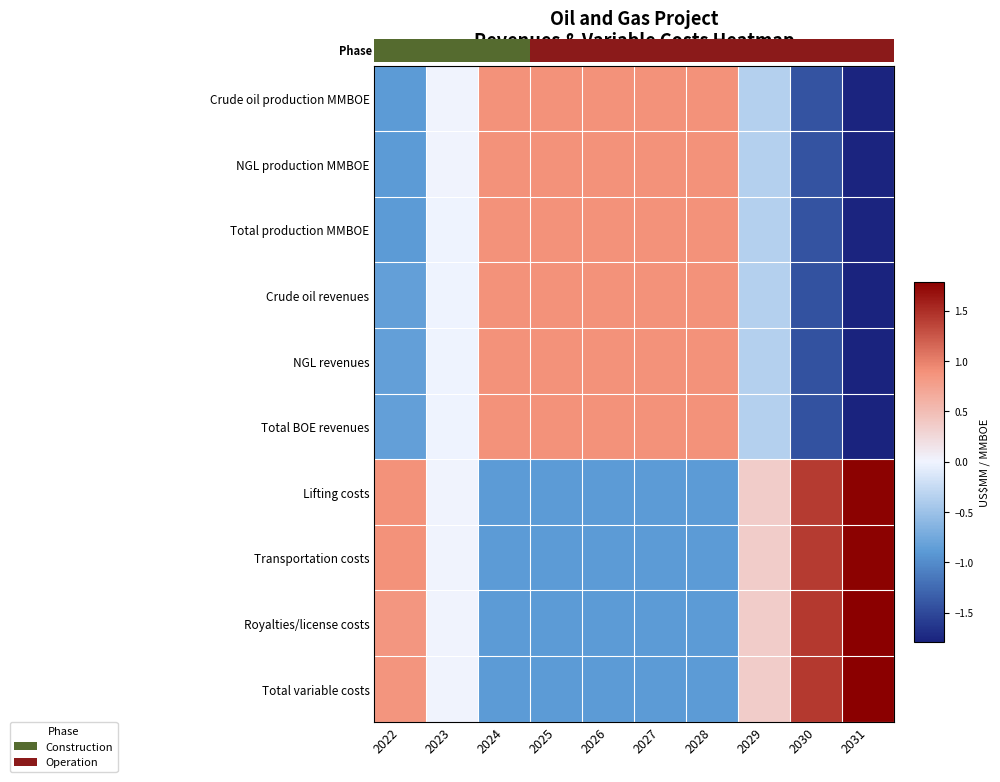

What is the total value across all series at 2028?

1.8